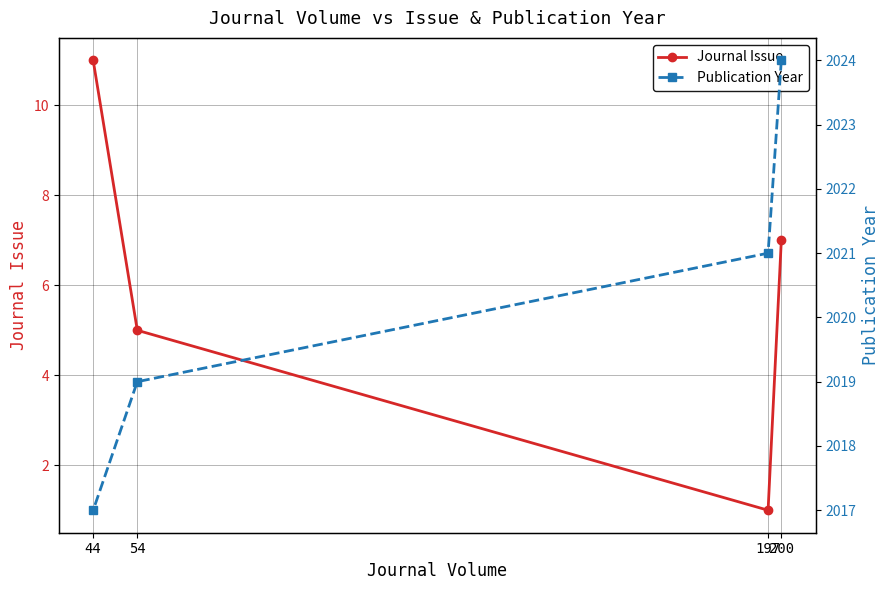

Reading left to right, extract all data points from this chart.

Journal Issue: 7	1	5	11
Publication Year: 2024	2021	2019	2017